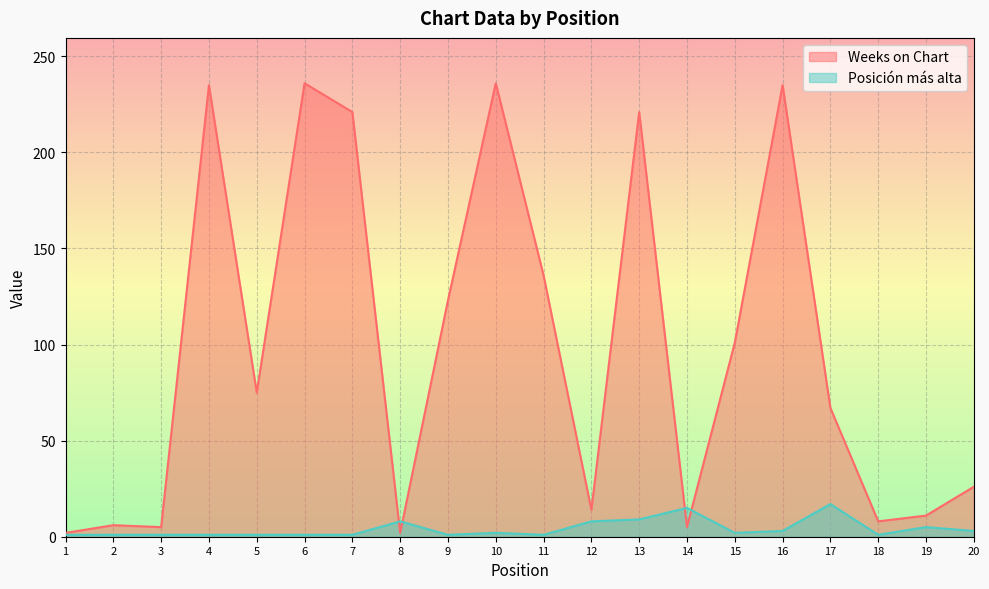

True or false: Posicion mas alta and Weeks on Chart cross at least once.

True